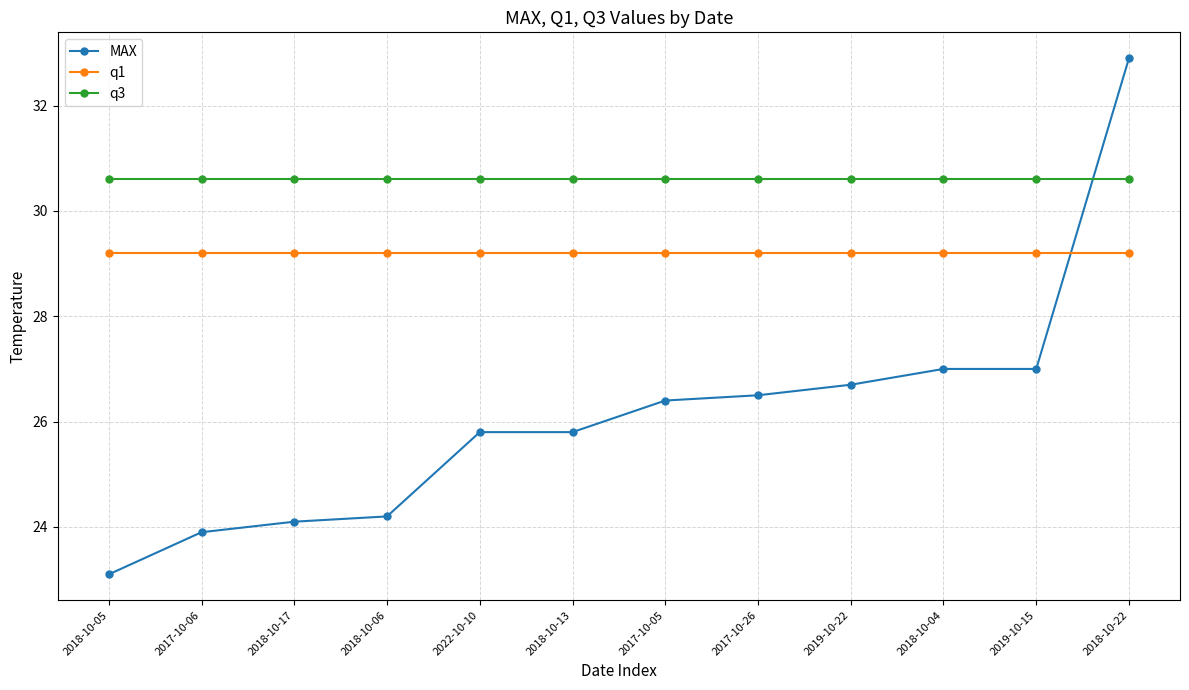

The value of q1 at 2018-10-06 is 29.2. True or false?

True